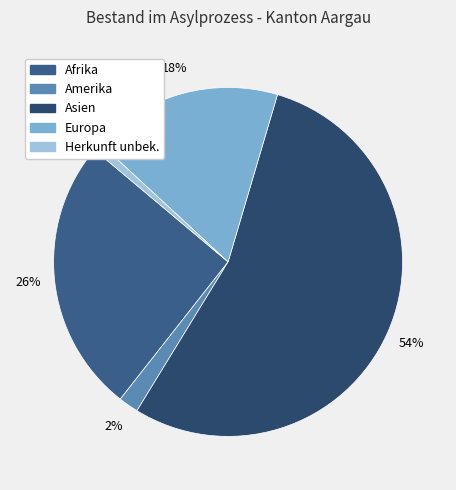

The Herkunft unbek. slice represents 1% of the pie. True or false?

True